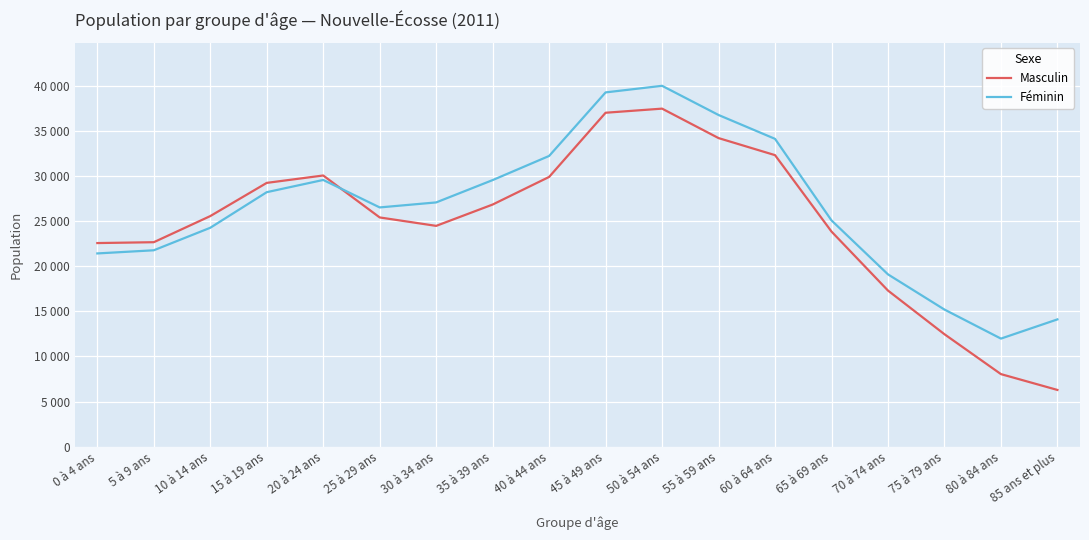

What are all the series names shown in the legend?

Masculin, Féminin